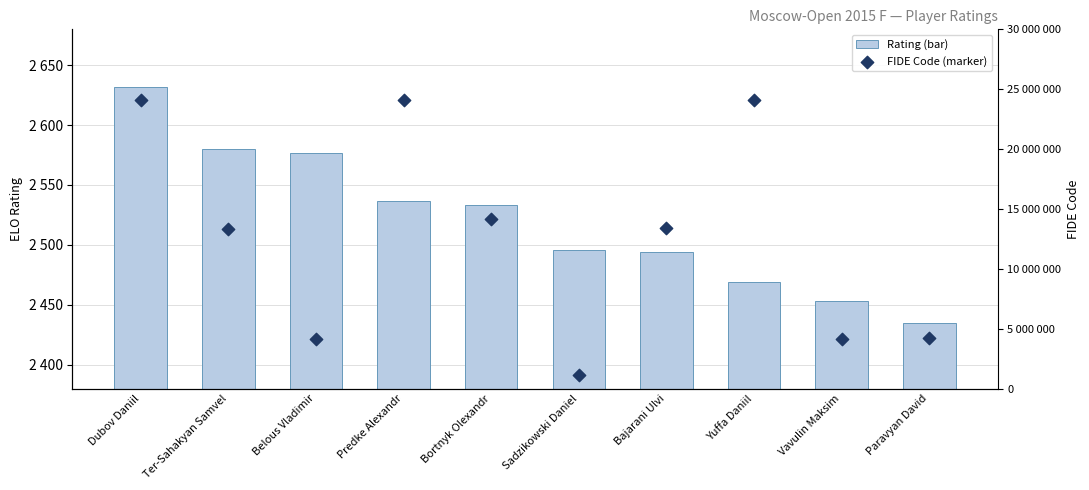

What are all the series names shown in the legend?

Rating, FIDE Code